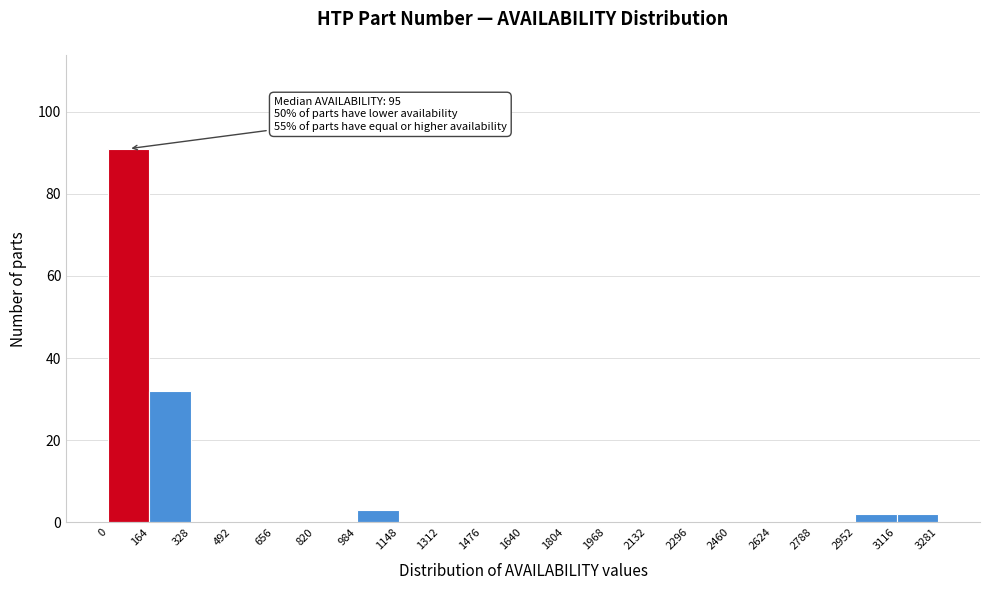

Over which range of the x-axis is the bar tallest?

0 to 164